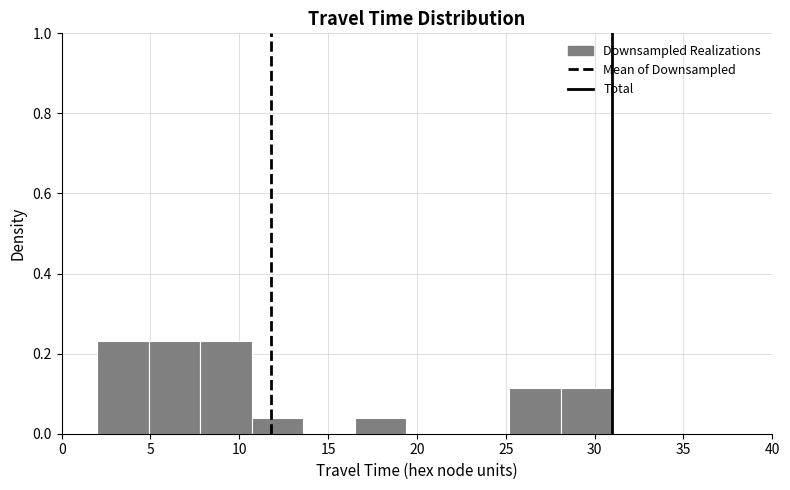

Reading left to right, list every bar in this chart as the range it spans on the x-axis followed by its height. Neither the bar edges nor the heights are printed on the chart, so give them approximately, as read against the axes.

2.0 to 4.9: 0.24
4.9 to 7.8: 0.24
7.8 to 10.7: 0.24
10.7 to 13.6: 0.04
13.6 to 16.5: 0
16.5 to 19.4: 0.04
19.4 to 22.3: 0
22.3 to 25.2: 0
25.2 to 28.1: 0.12
28.1 to 31.0: 0.12